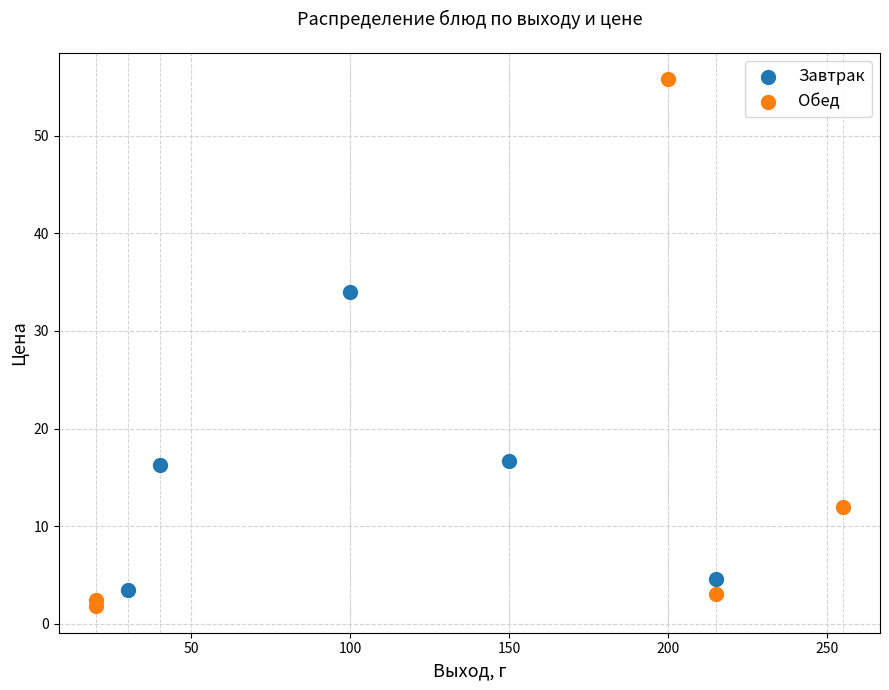

Which series reaches the maximum Y coordinate?

Обед